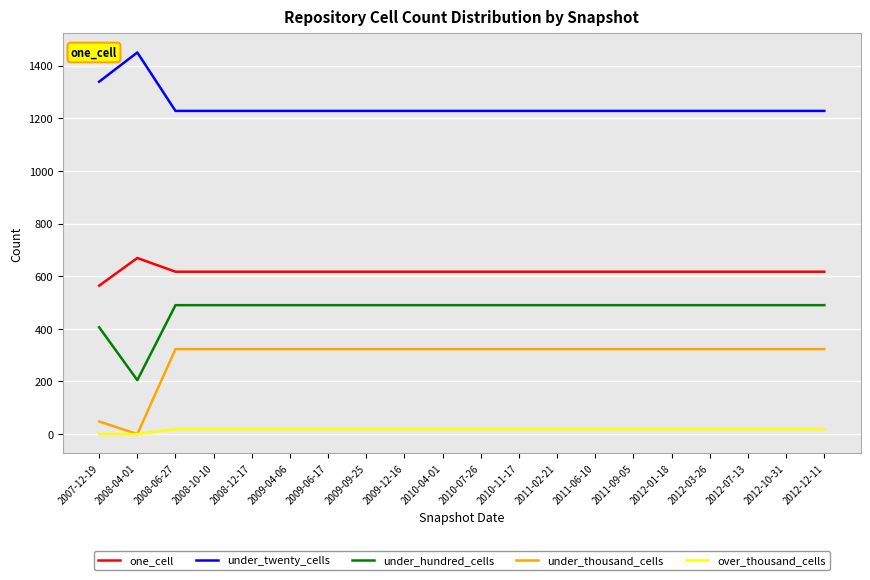

Which series has the largest range (max minus min)?

under_thousand_cells